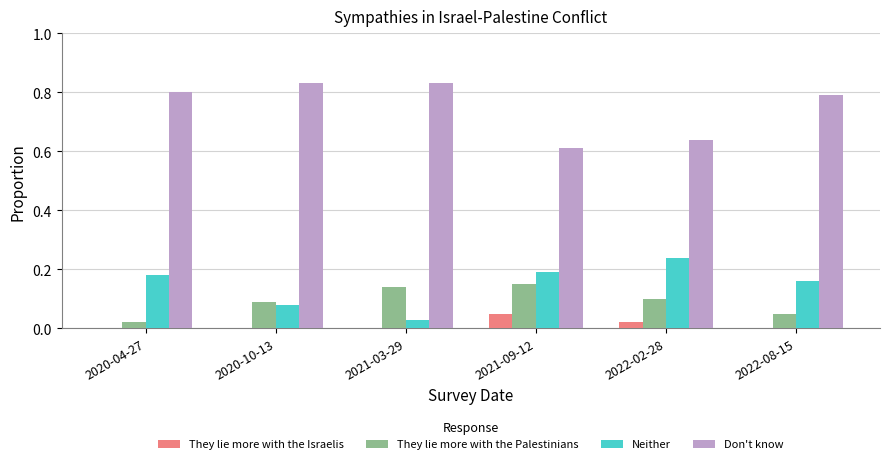

Which series has the largest total across all categories?

Don't know